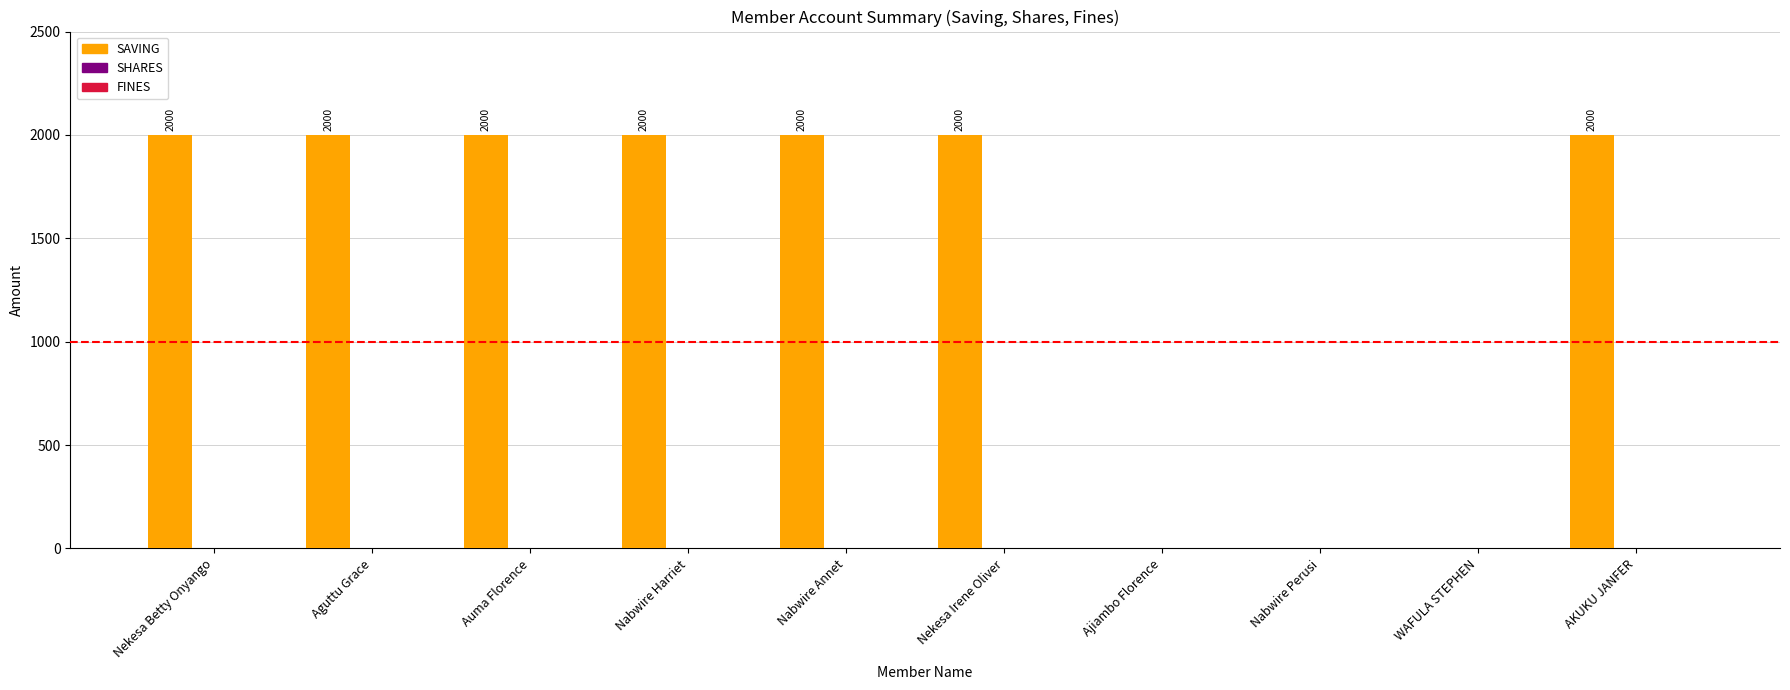

What is the sum of all values?

14000